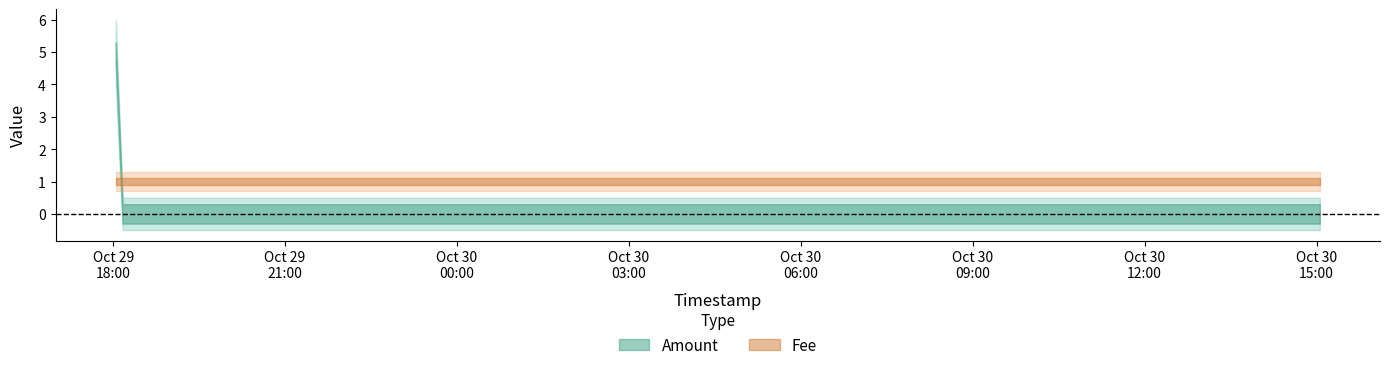

What value does the Fee series have at 2016-10-29 18:09:57?

1